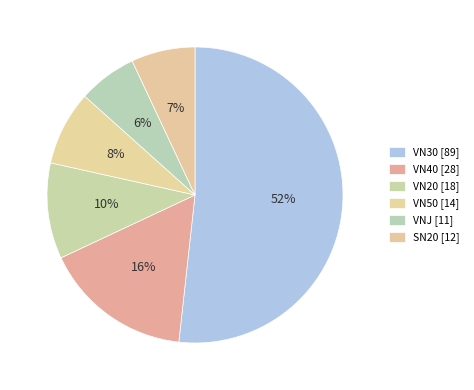

Combined, what portion of the pie is VN30 and VN20?

62.2%